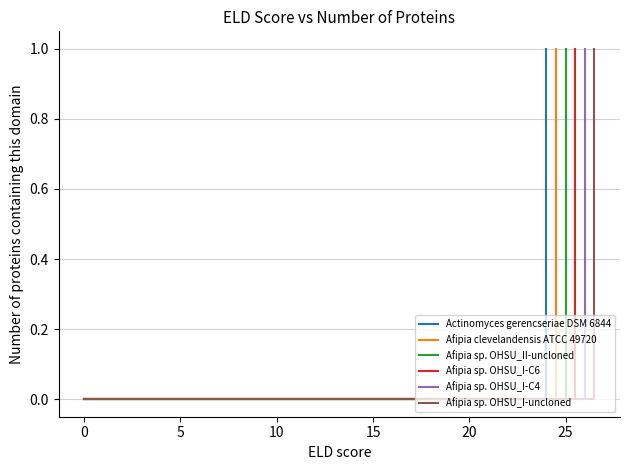

How many lines are shown in the chart?

6